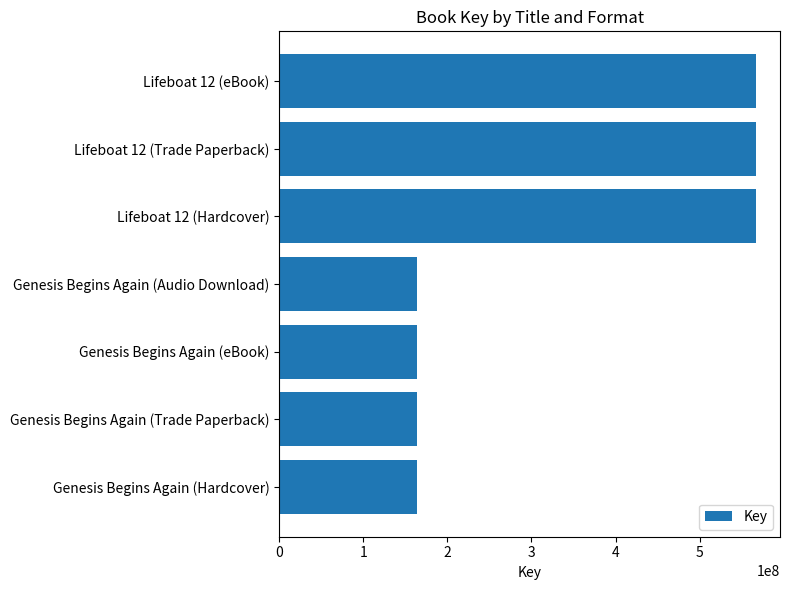

How many values are between 163628046 and 567301969?

7